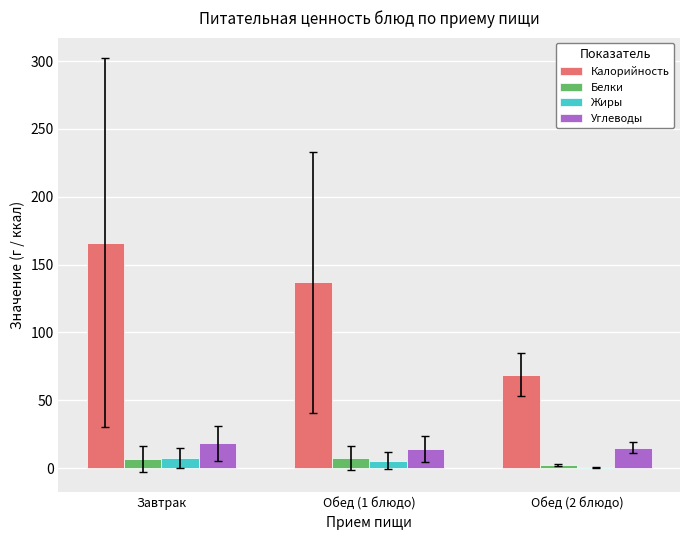

Read the Жиры value at Обед (1 блюдо).

5.6